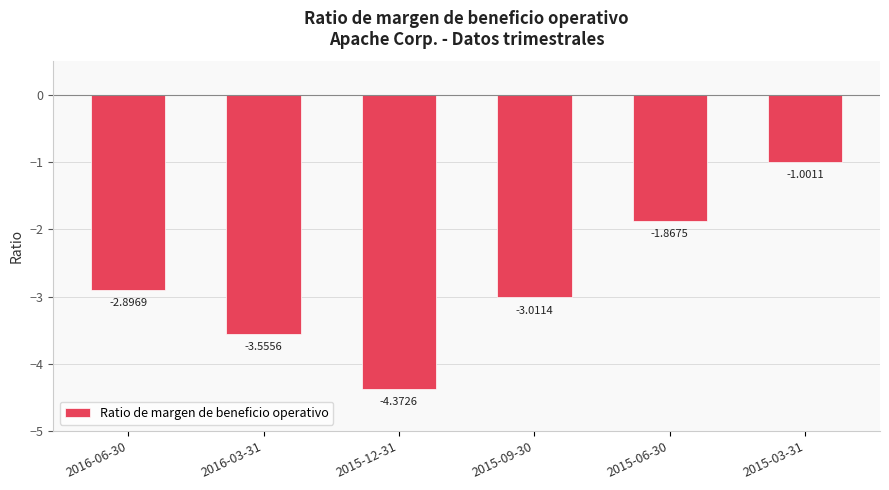

Where is the data nearest to the value -2?

2015-06-30